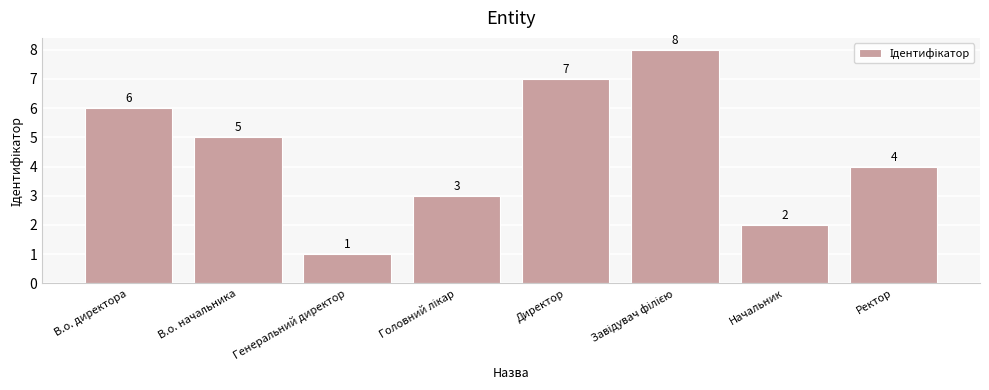

What is the label of the 5th bar from the left?

Директор